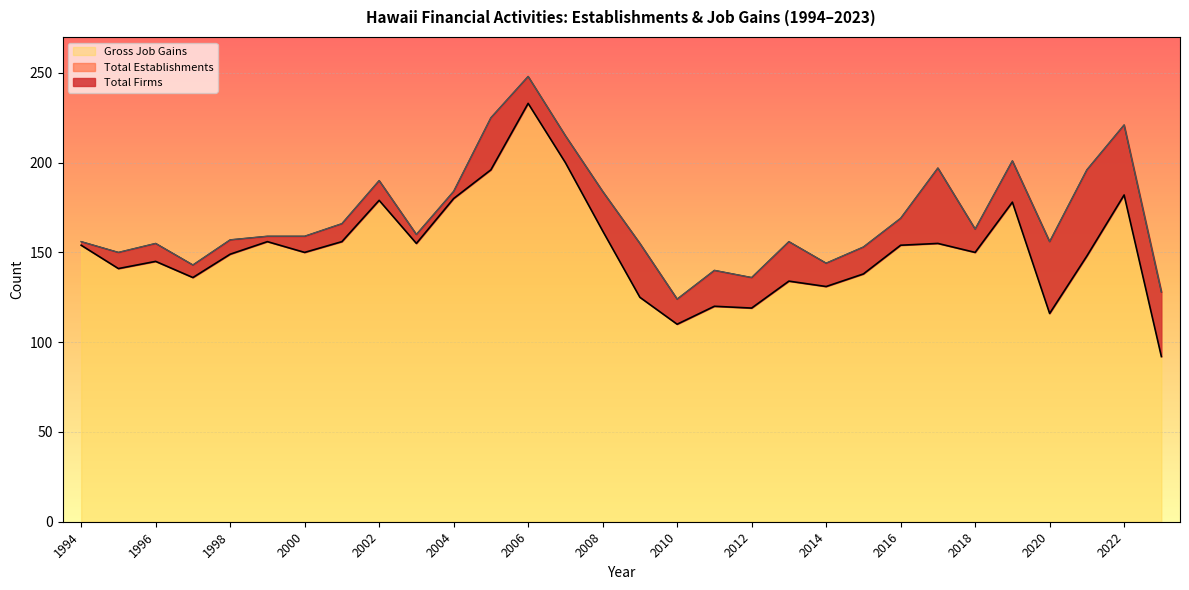

What is the highest value of the Gross Job Gains series?

248